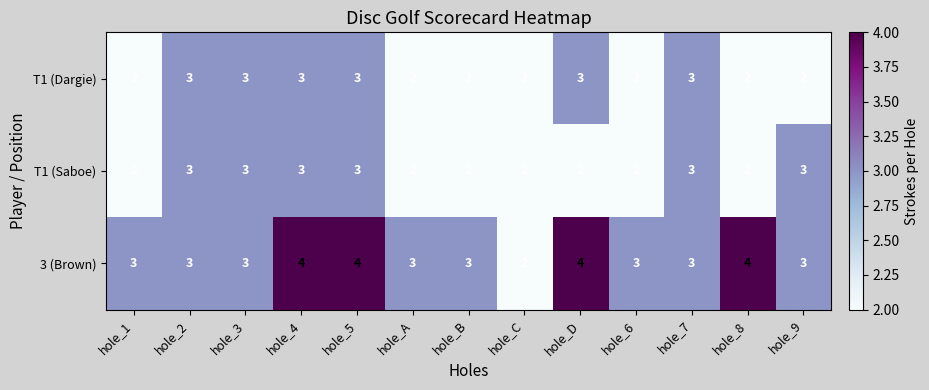

Between hole_5 and hole_D, which series saw the biggest shift?

T1 (Saboe)